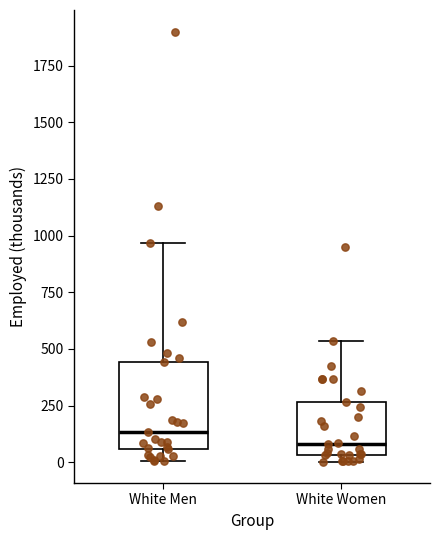

Which box's median line is the lowest?

White Women